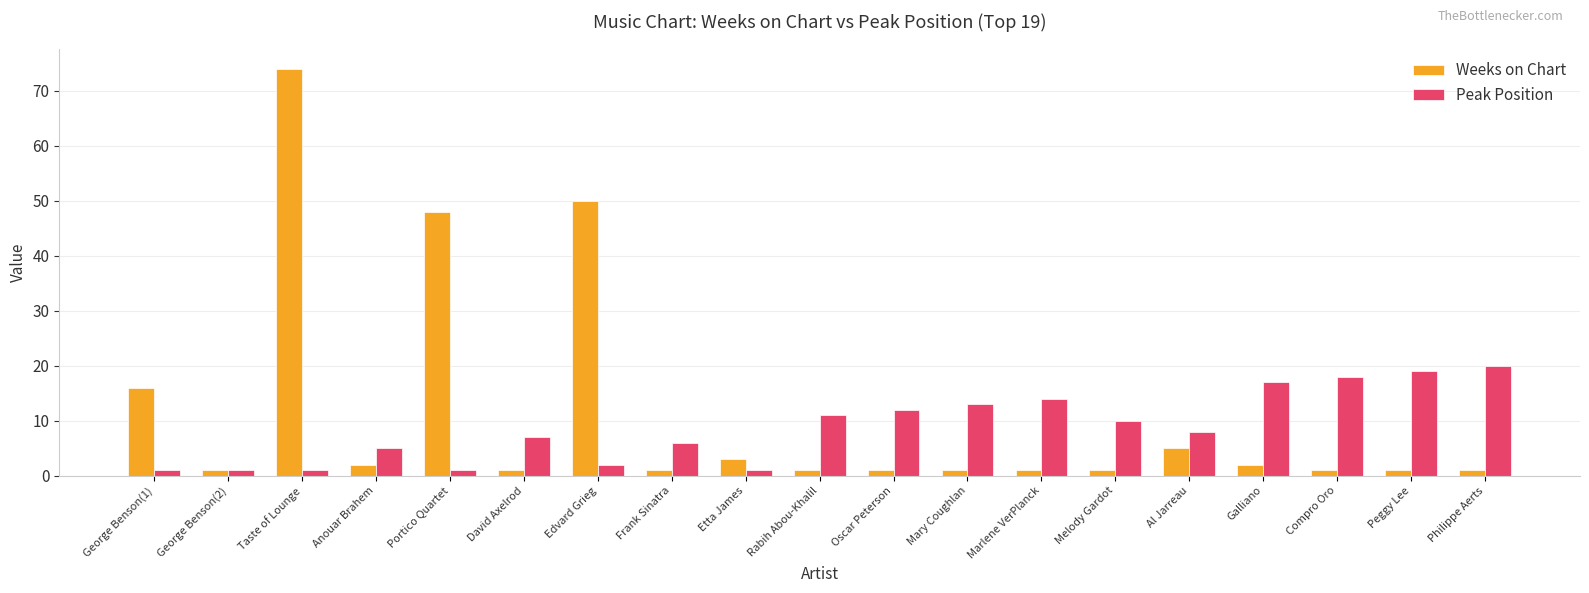

True or false: Peak Position has a value of 10 at David Axelrod.

False